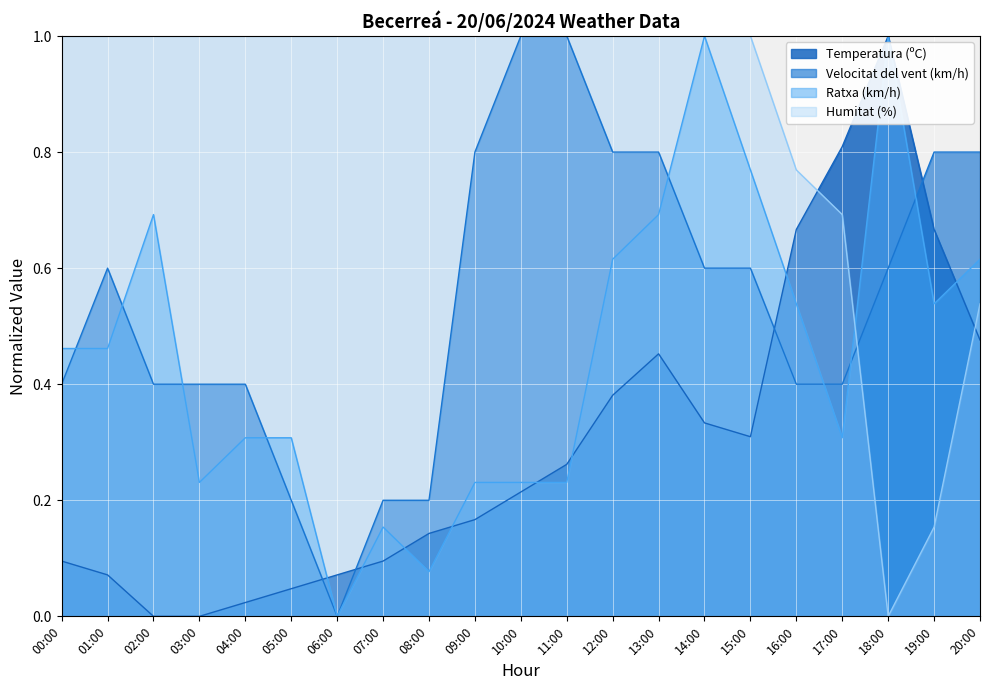

Where is the first local maximum for Ratxa (km/h)?

02:00